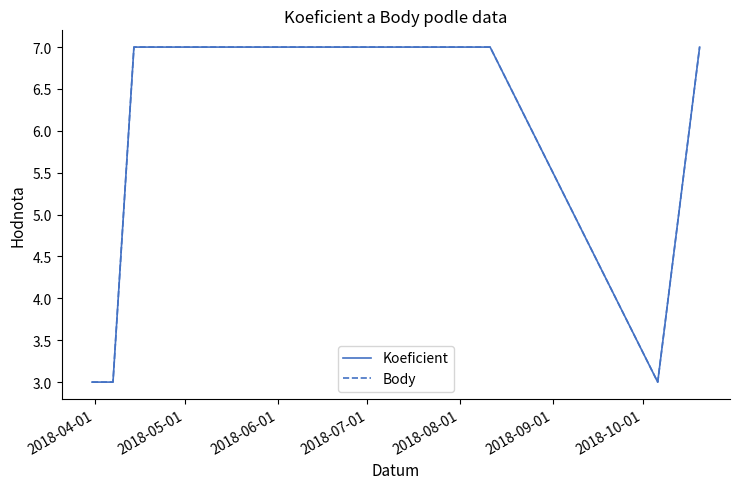

How many interior local valleys does the Koeficient series have?

1